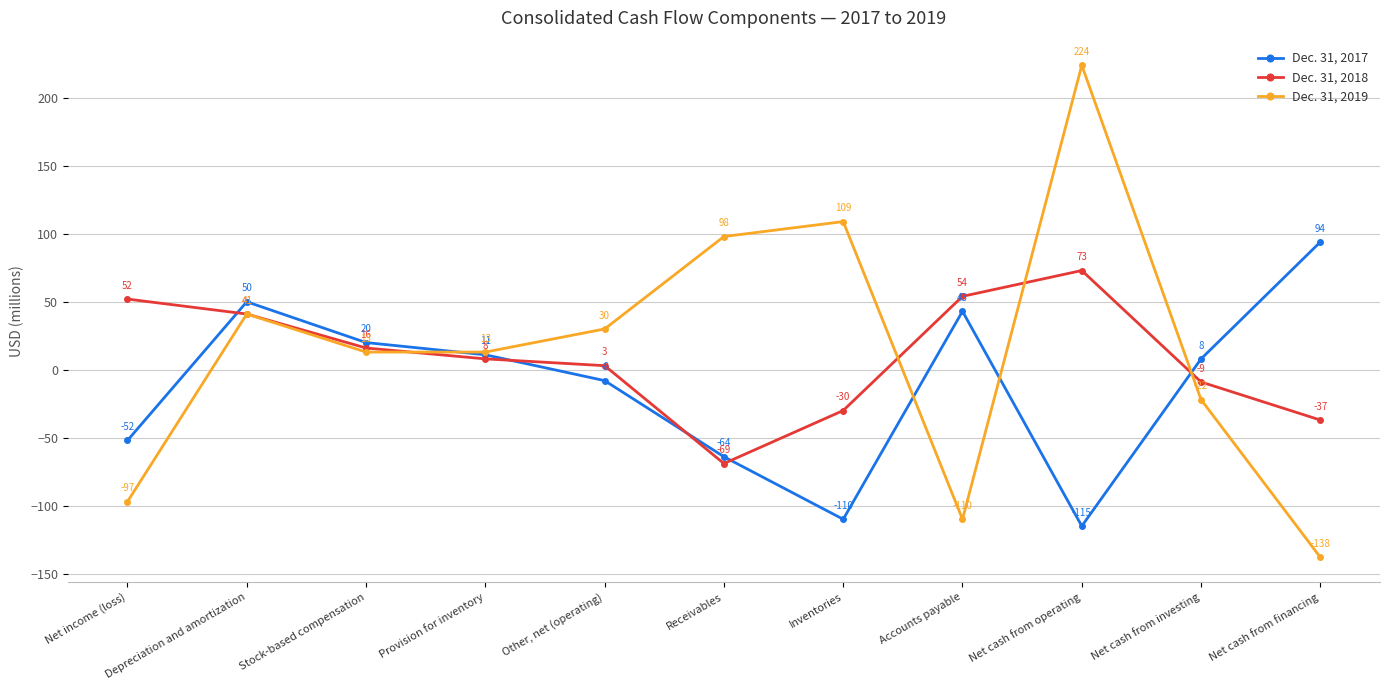

What is the sum of the Dec. 31, 2018 values at Depreciation and amortization and Stock-based compensation?

57